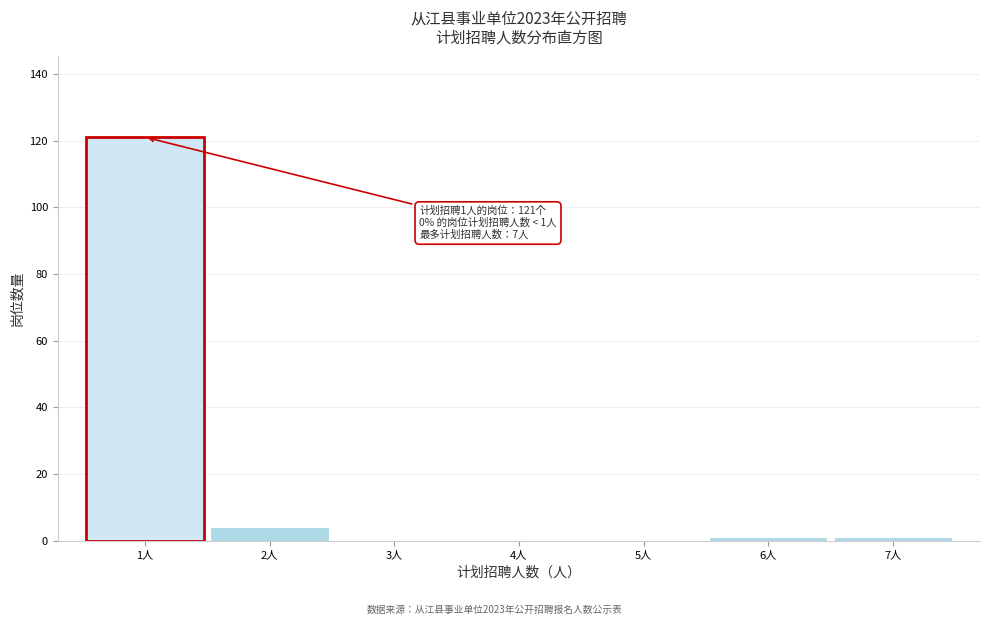

Over which range of the x-axis is the bar tallest?

0.5 to 1.5